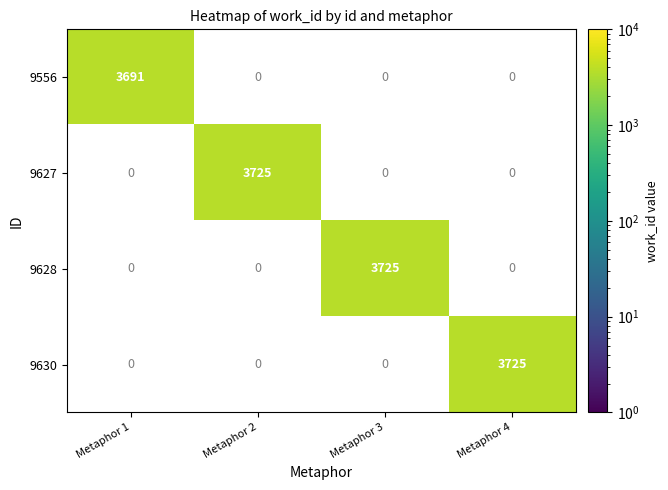

The 9630 series shows 2156 at Metaphor 4. True or false?

False